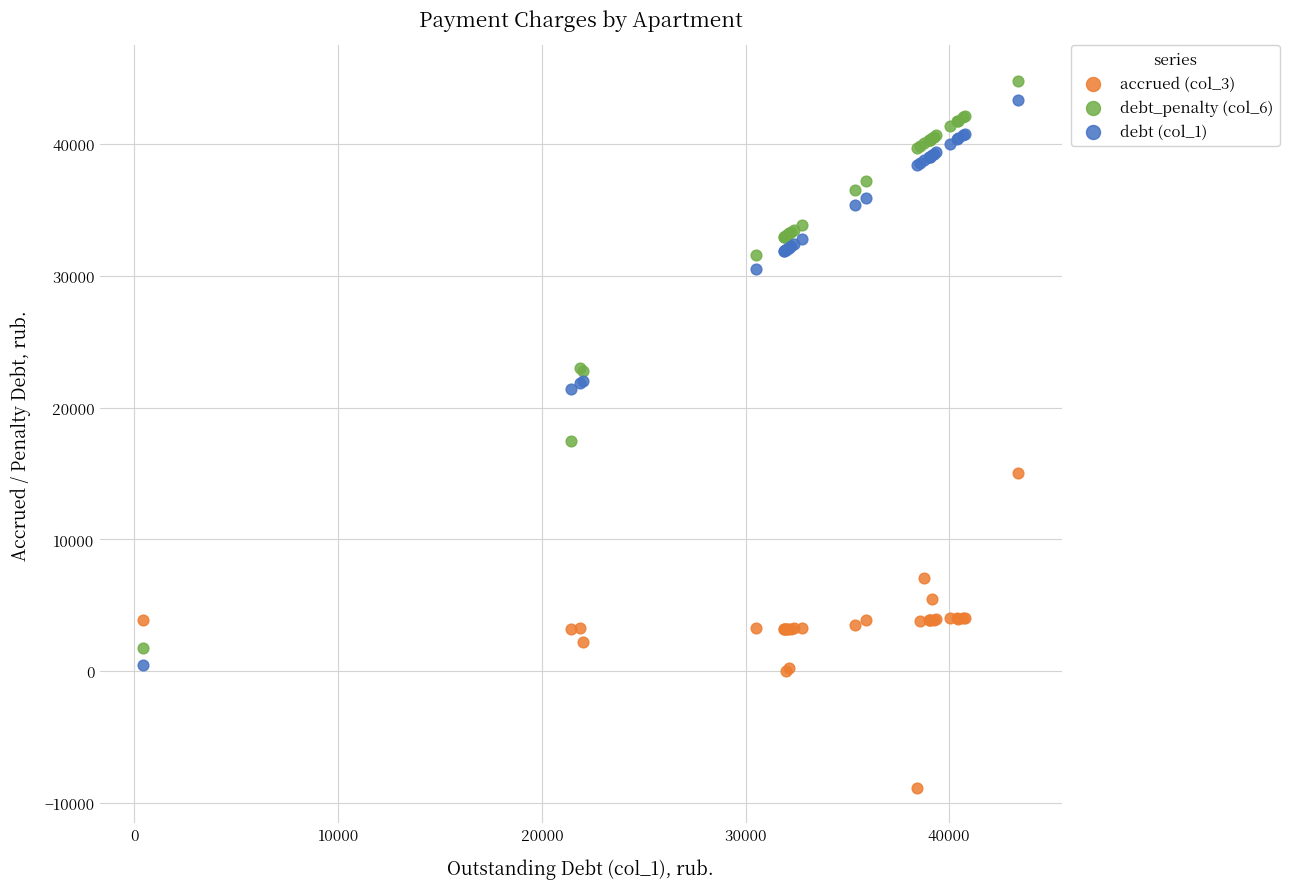

What is the X range (max minus min) for the scatter plot?

42944.5